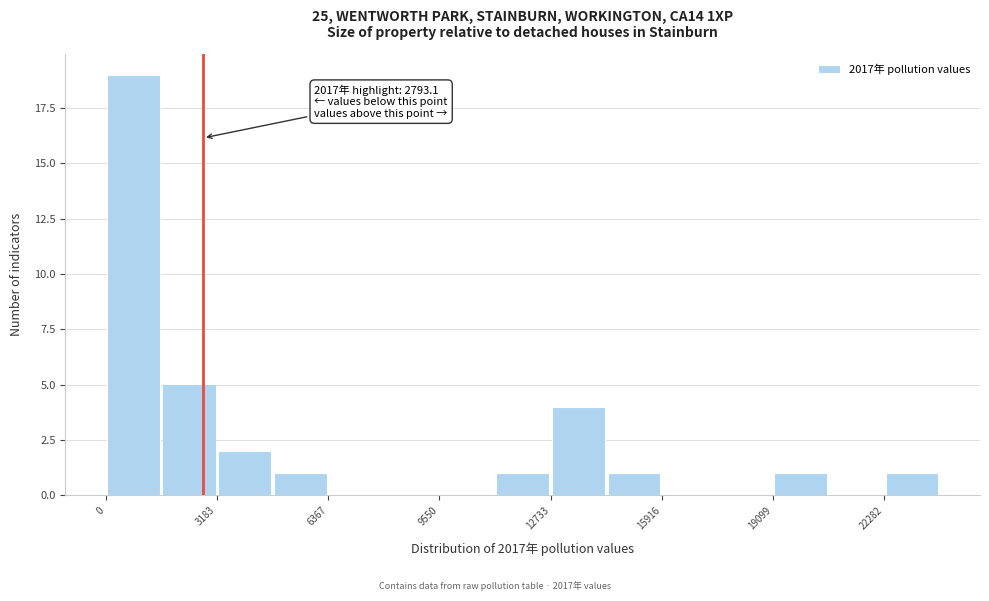

Read against the x-axis, roughly where is the centre of the tallest bar?

1000